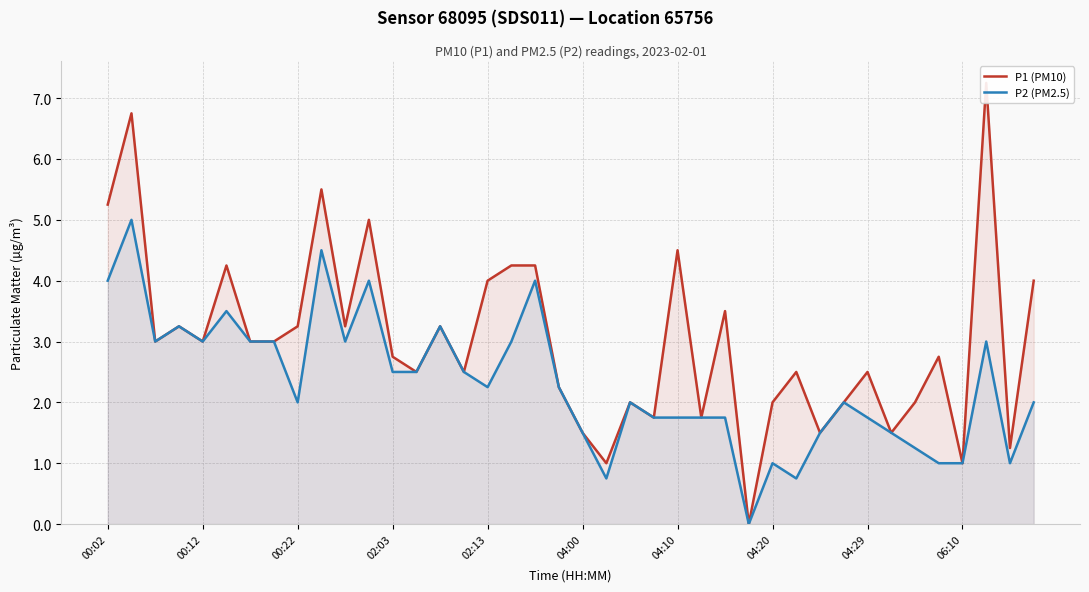

At 00:12, list the series in order from largest to smallest.

P1 (PM10), P2 (PM2.5)